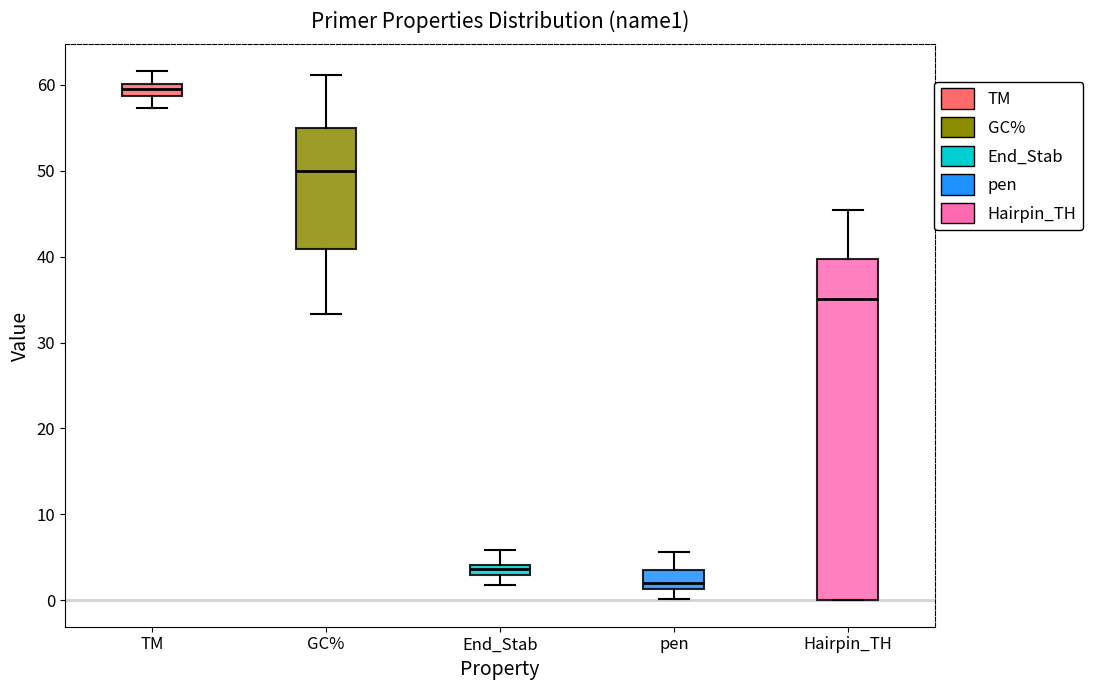

Where does the lower whisker of the box for TM end on the y-axis? The values are not printed on the chart, so give them approximately, as read against the axis.

57